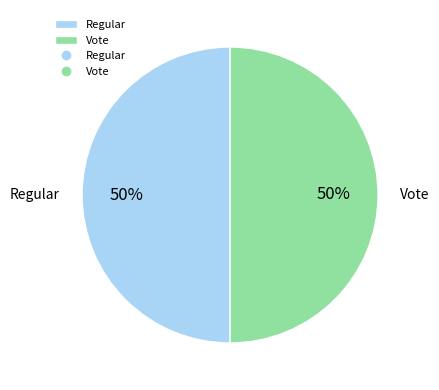

What percentage is the Regular slice, to the nearest percent?

50%